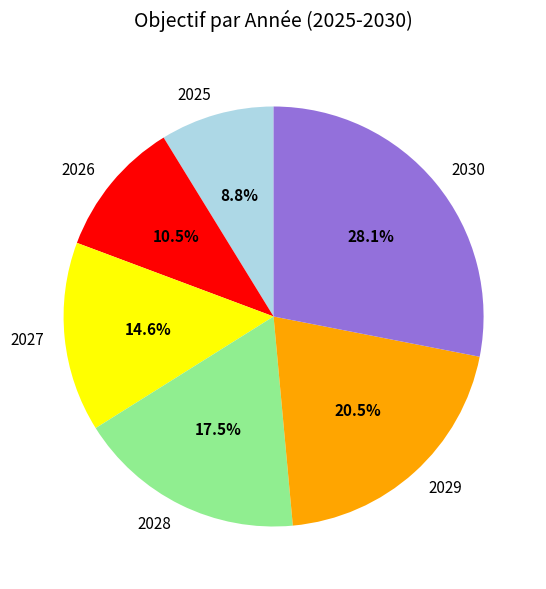

Do 2027 and 2028 together represent more than half of the pie?

No